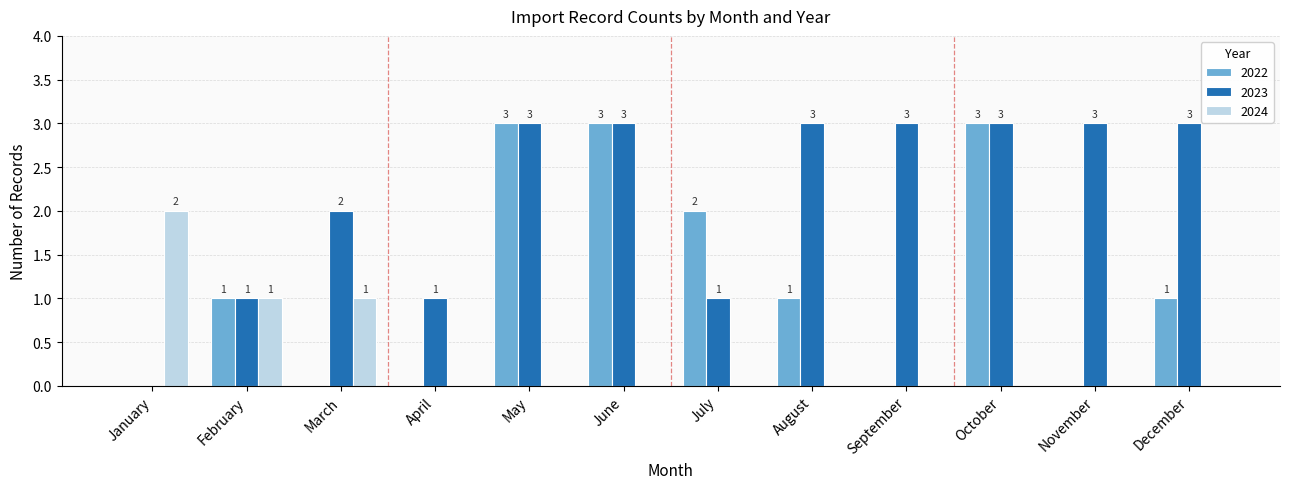

Reading right to left, what are all the values shown in this chart?

2022: December=1	November=0	October=3	September=0	August=1	July=2	June=3	May=3	April=0	March=0	February=1	January=0
2023: December=3	November=3	October=3	September=3	August=3	July=1	June=3	May=3	April=1	March=2	February=1	January=0
2024: December=0	November=0	October=0	September=0	August=0	July=0	June=0	May=0	April=0	March=1	February=1	January=2